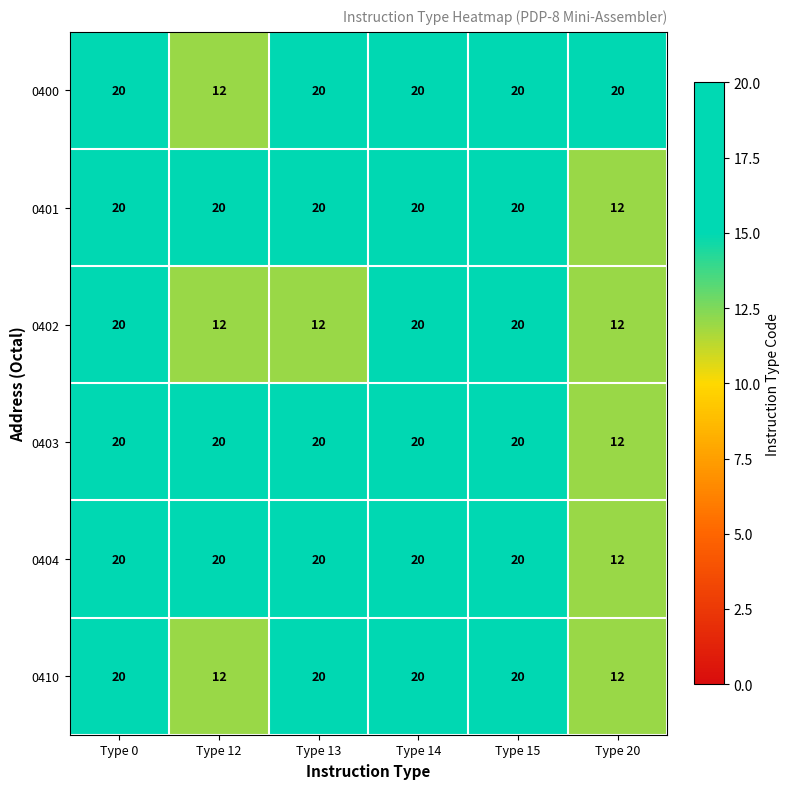

How many 0403 values are between 20 and 21?

5